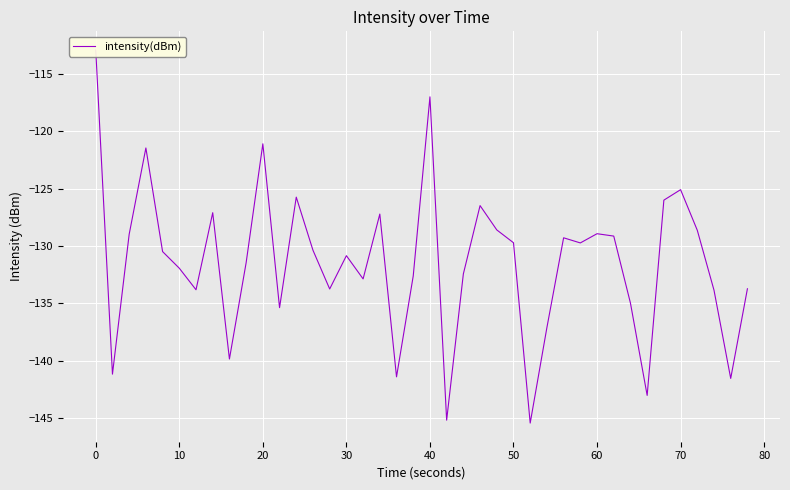

Reading right to left, transcribe all the data shown in this chart.

-133.7	-141.5	-133.8	-128.6	-125.1	-126.0	-143.0	-135.0	-129.1	-128.9	-129.7	-129.3	-137.1	-145.4	-129.7	-128.6	-126.5	-132.4	-145.2	-117.0	-132.6	-141.4	-127.2	-132.9	-130.8	-133.7	-130.4	-125.7	-135.4	-121.1	-131.5	-139.8	-127.1	-133.8	-131.9	-130.5	-121.5	-129.0	-141.2	-112.9